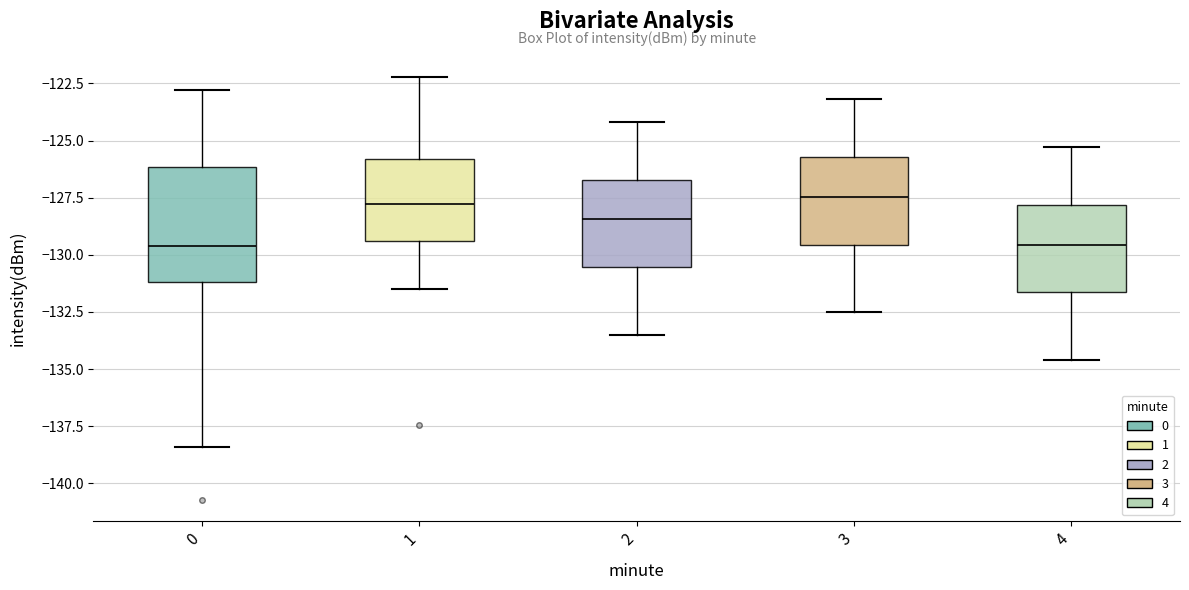

Reading left to right, transcribe this box plot: for each box, give where its median line is, the range the box spans, and where its two whiskers end, as read against the y-axis. The values are not printed on the chart, so give them approximately, as read against the axis.

0: median -129.5, box -131.0 to -126.0, whiskers -138.5 to -123.0
1: median -128.0, box -129.5 to -126.0, whiskers -131.5 to -122.0
2: median -128.5, box -130.5 to -126.5, whiskers -133.5 to -124.0
3: median -127.5, box -129.5 to -125.5, whiskers -132.5 to -123.0
4: median -129.5, box -131.5 to -128.0, whiskers -134.5 to -125.5